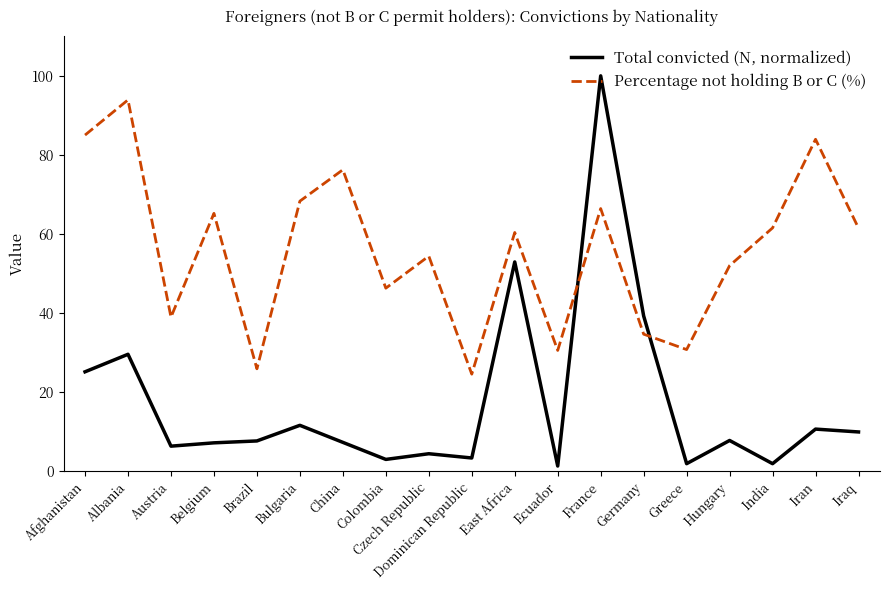

Rank the series at India from highest to lowest value.

Percentage not holding B or C (%), Total convicted (N, normalized)